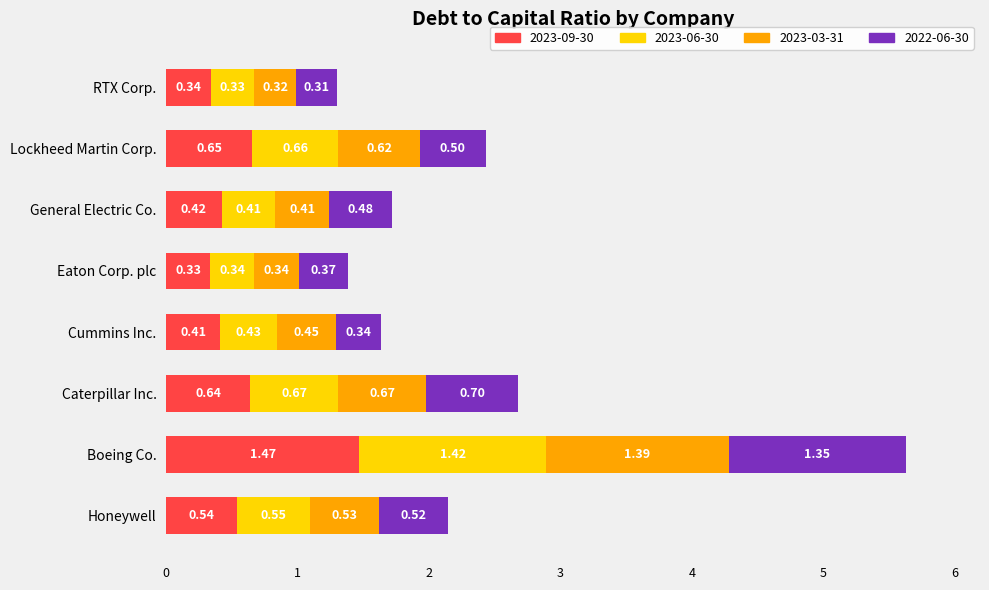

What is the difference between the maximum and second lowest values in the 2023-09-30 series?

1.1